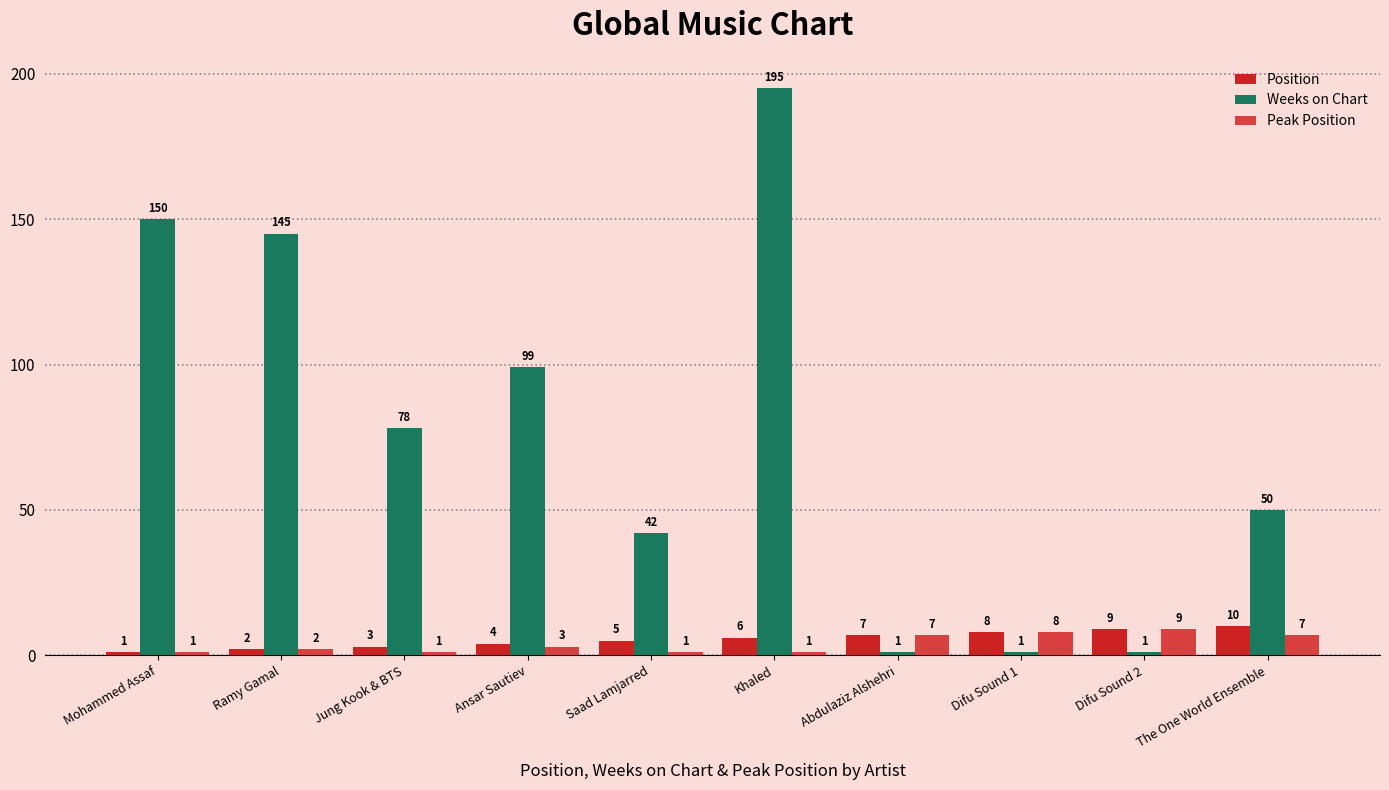

Reading left to right, transcribe all the data shown in this chart.

Position: 1	2	3	4	5	6	7	8	9	10
Weeks on Chart: 150	145	78	99	42	195	1	1	1	50
Peak Position: 1	2	1	3	1	1	7	8	9	7